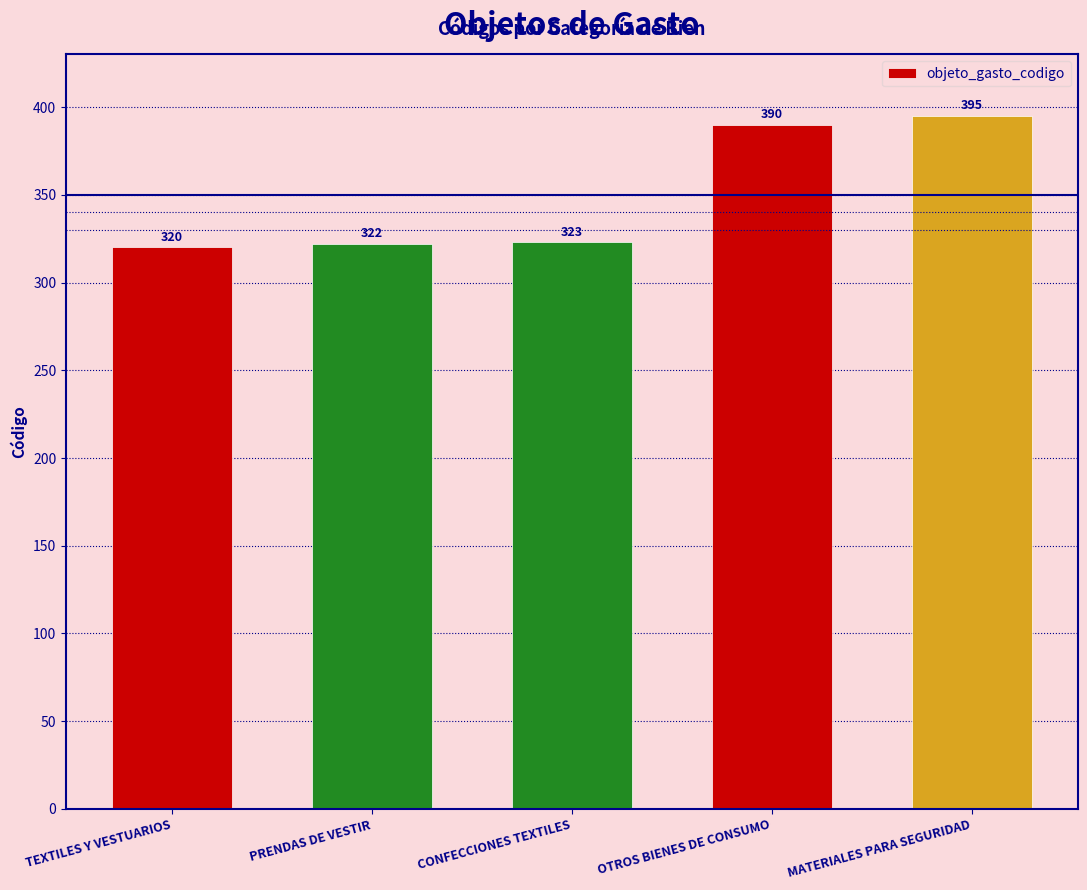

Reading right to left, what are all the values shown in this chart?

395	390	323	322	320